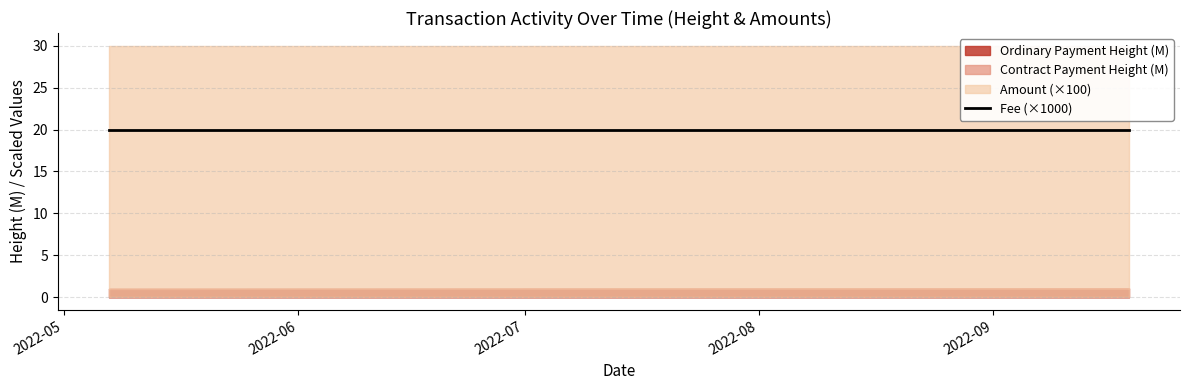

Which label corresponds to the smallest value in the chart?

2022-05-07